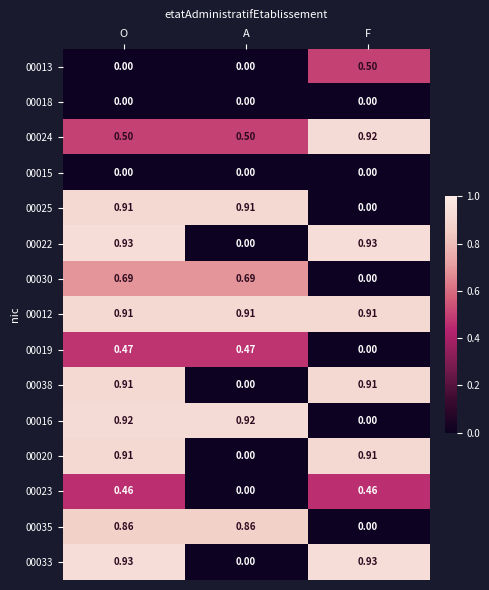

At which label does 00019 reach its minimum?

F